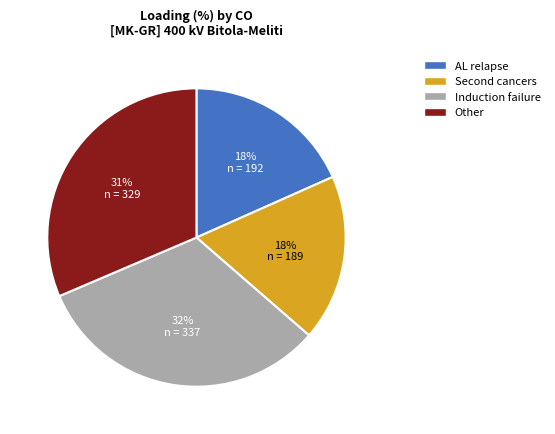

What is the largest slice in the pie chart?

Induction failure